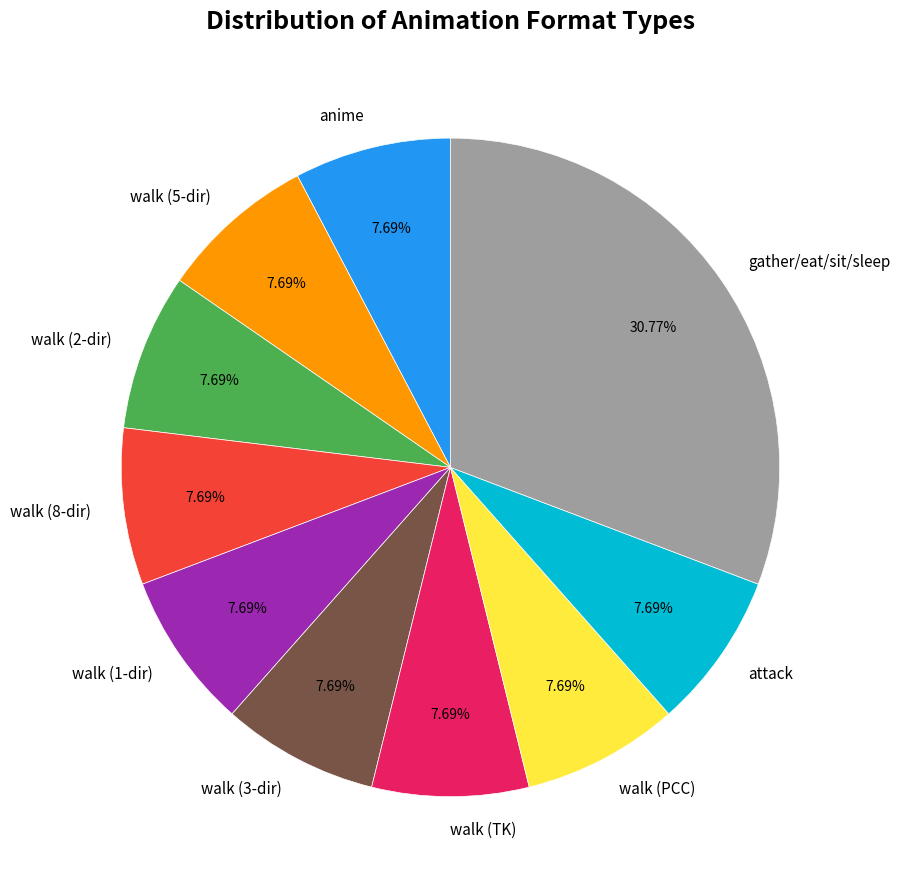

Is there a majority slice in this chart?

No